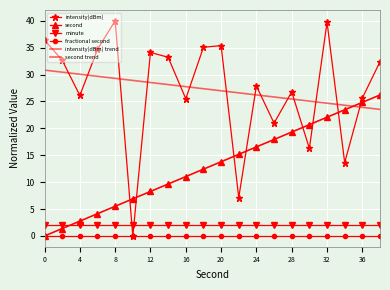

What is the label of the 2nd point from the left?

4